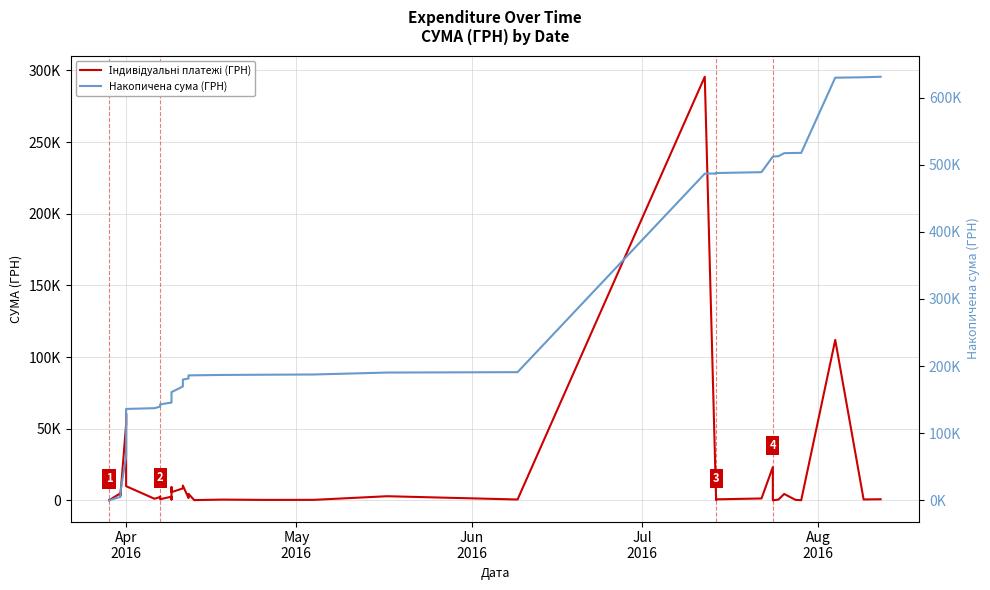

At how many categories does at least one series exceed 180184?

21